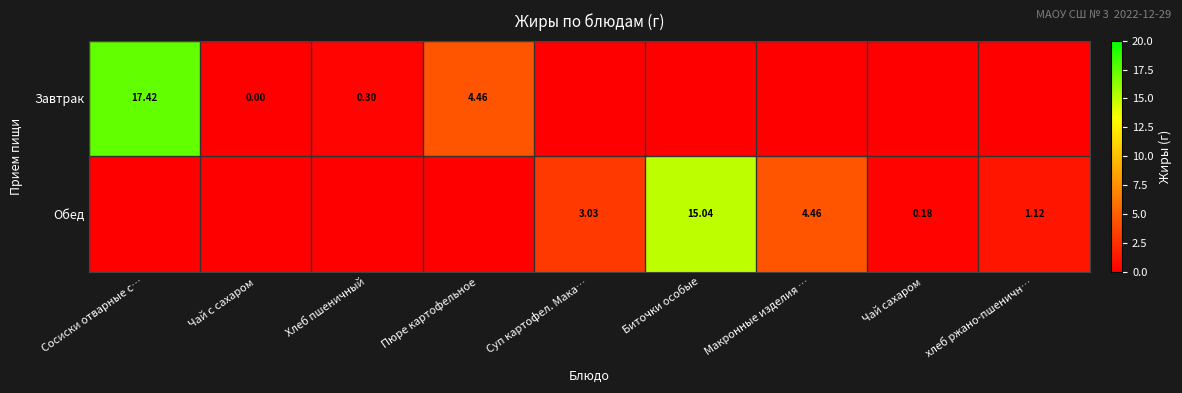

Is the value of Обед at Биточки особые greater than the value of Завтрак at Чай с сахаром?

Yes